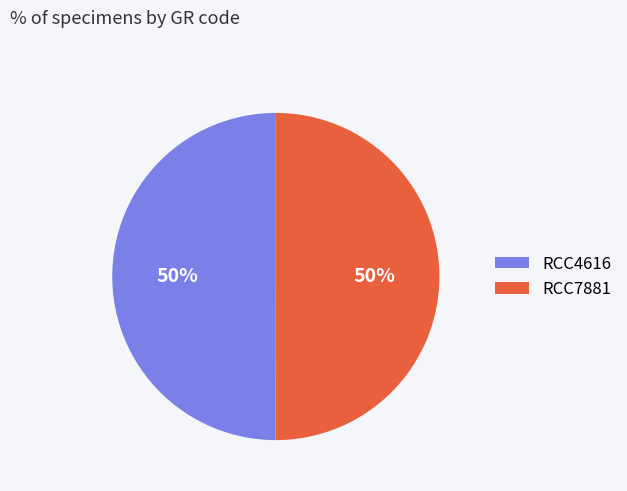

Is the sum of RCC7881 and RCC4616 greater than half?

Yes